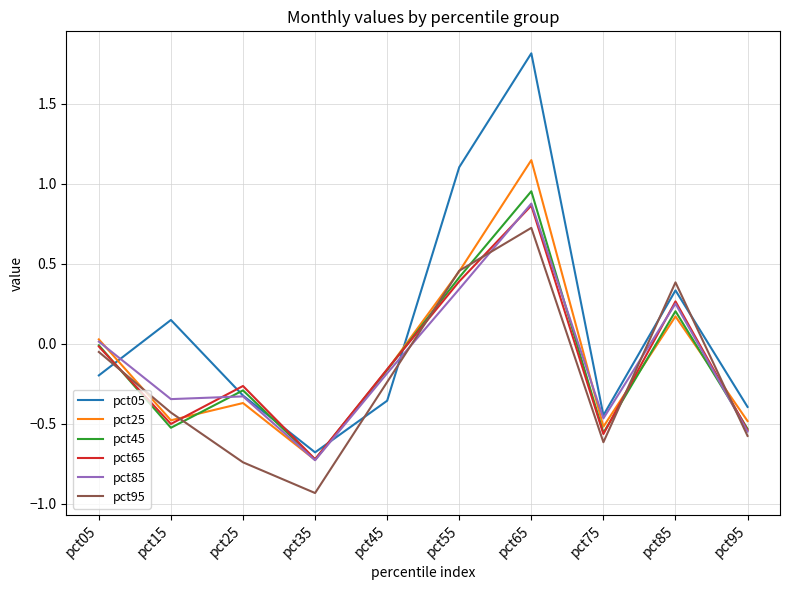

True or false: pct45 has more than 1 interior local peaks.

True